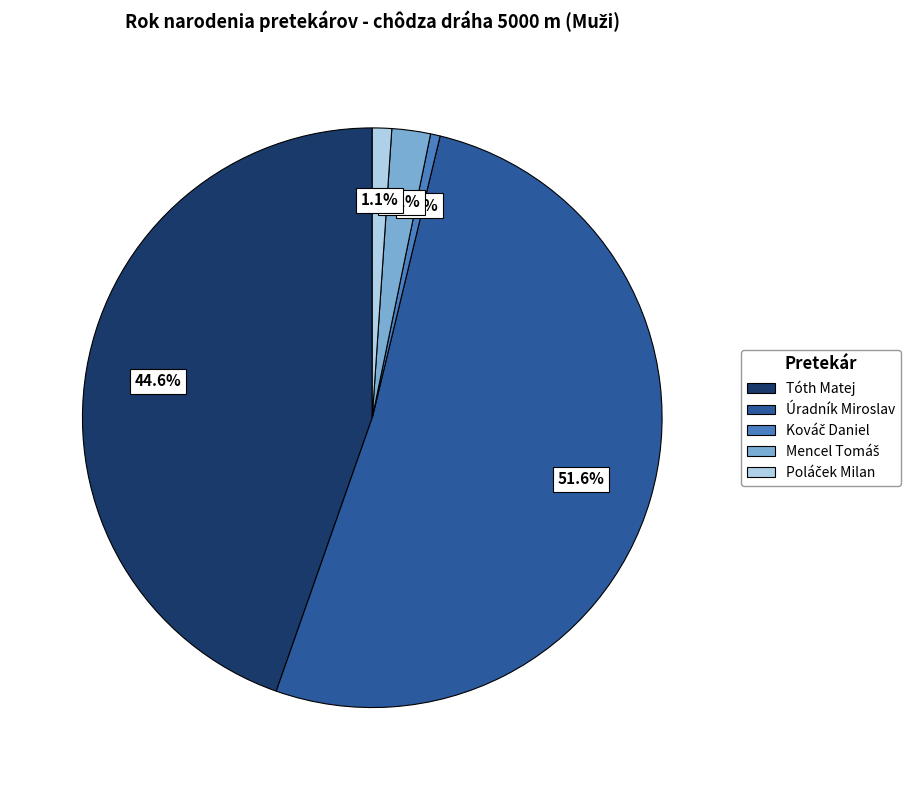

Is it true that Úradník Miroslav is 52% of the pie?

True